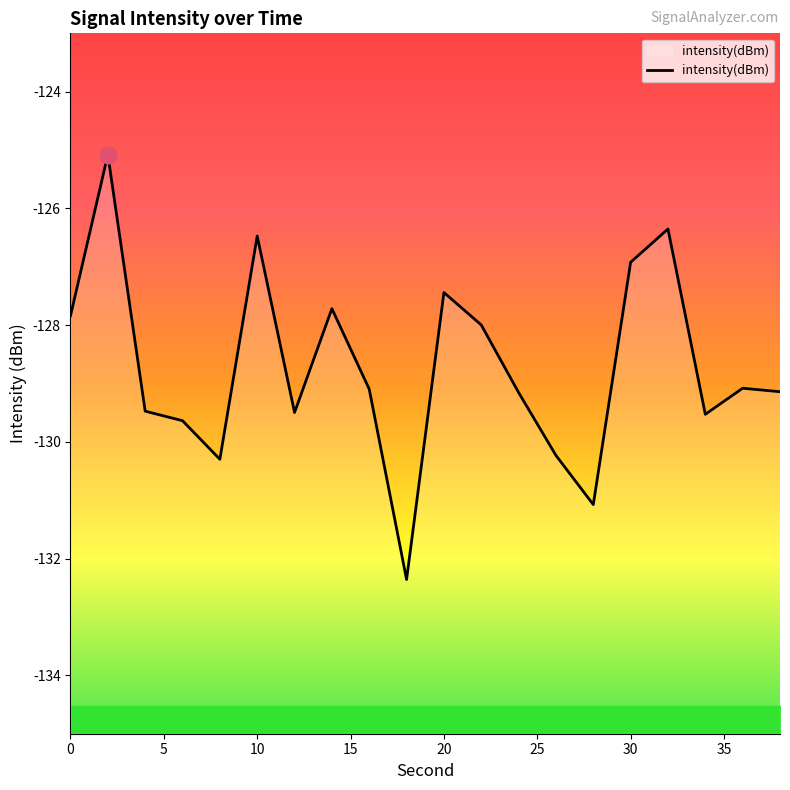

What is the sum of all values?

-2574.4